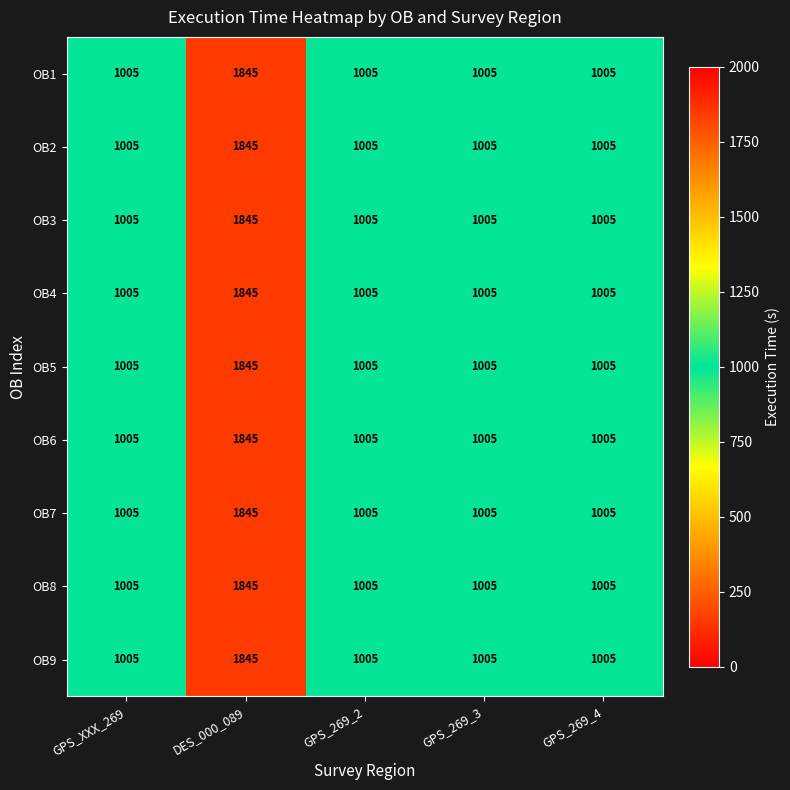

Is it true that OB8 equals 1005 at GPS_XXX_269?

True